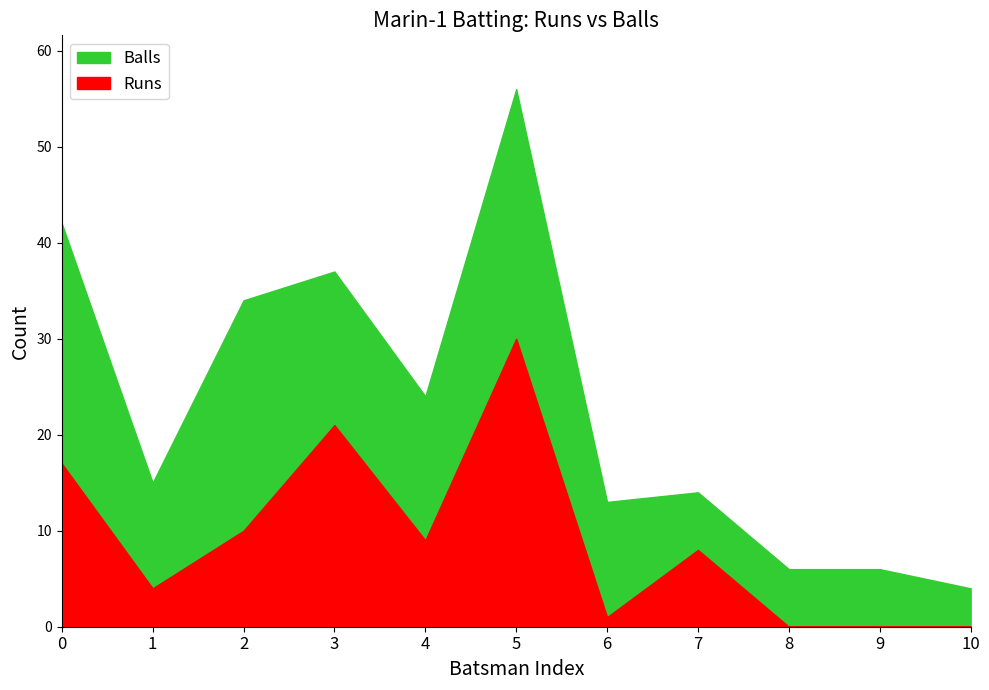

How many lines are shown in the chart?

2